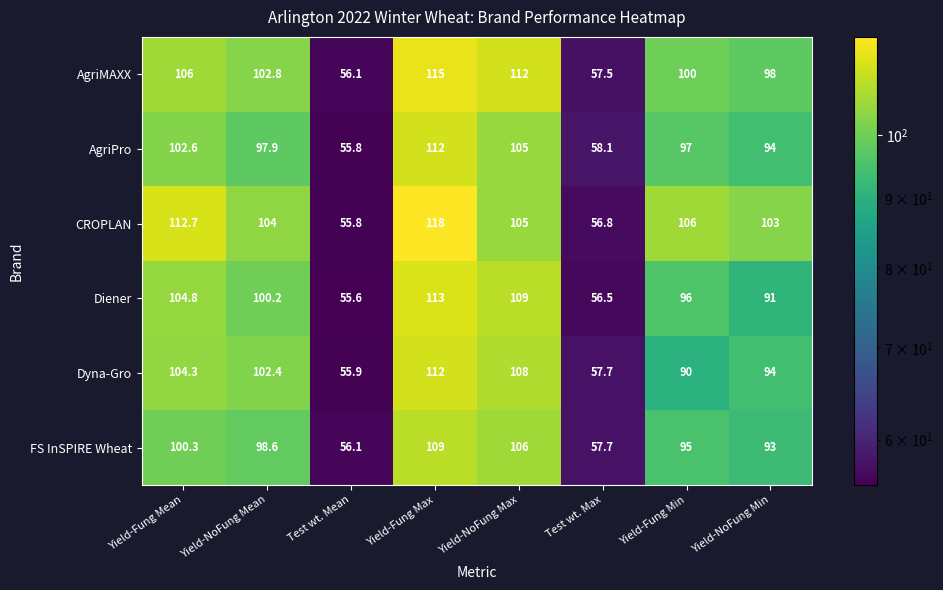

What is the sum of all Dyna-Gro values?

724.3